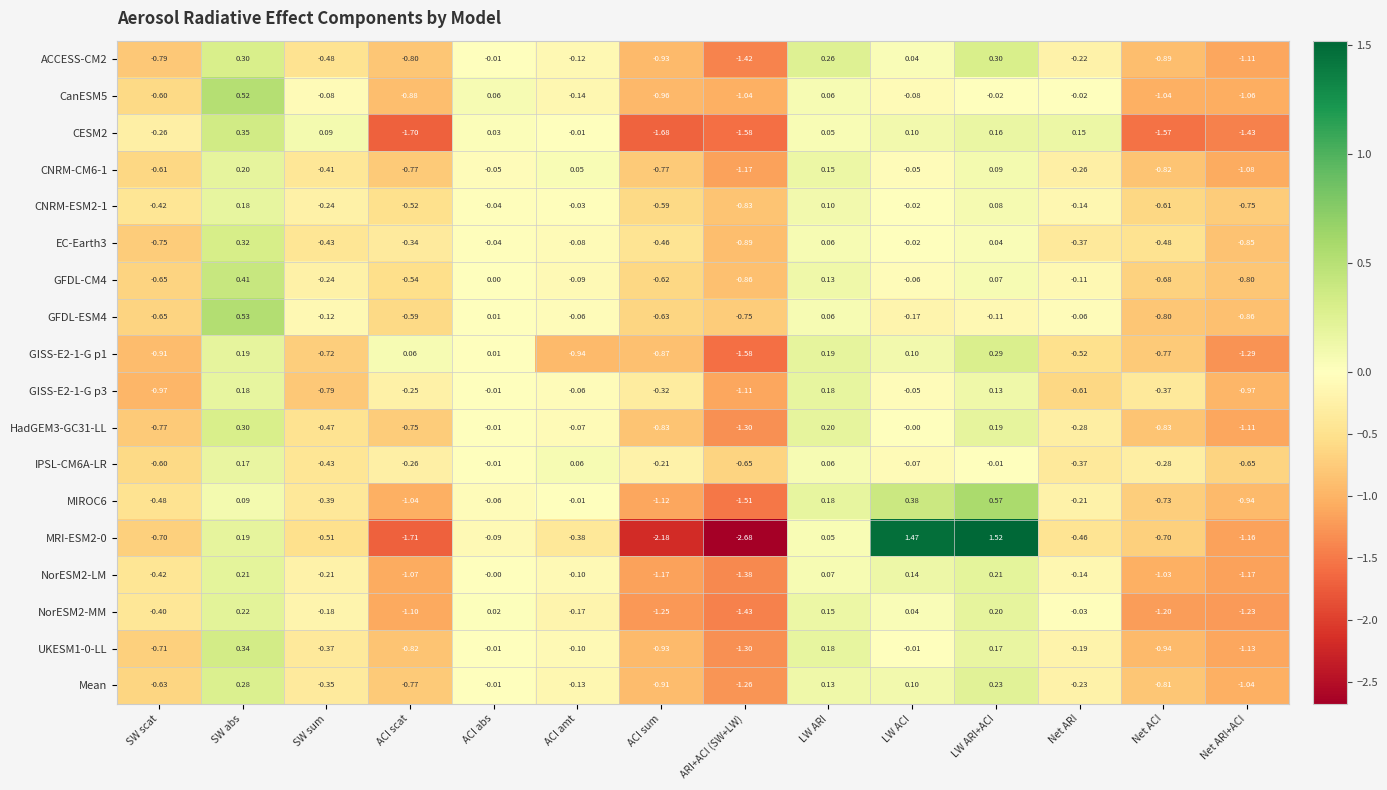

Which category has the lowest value in the CESM2 series?

ACI scat